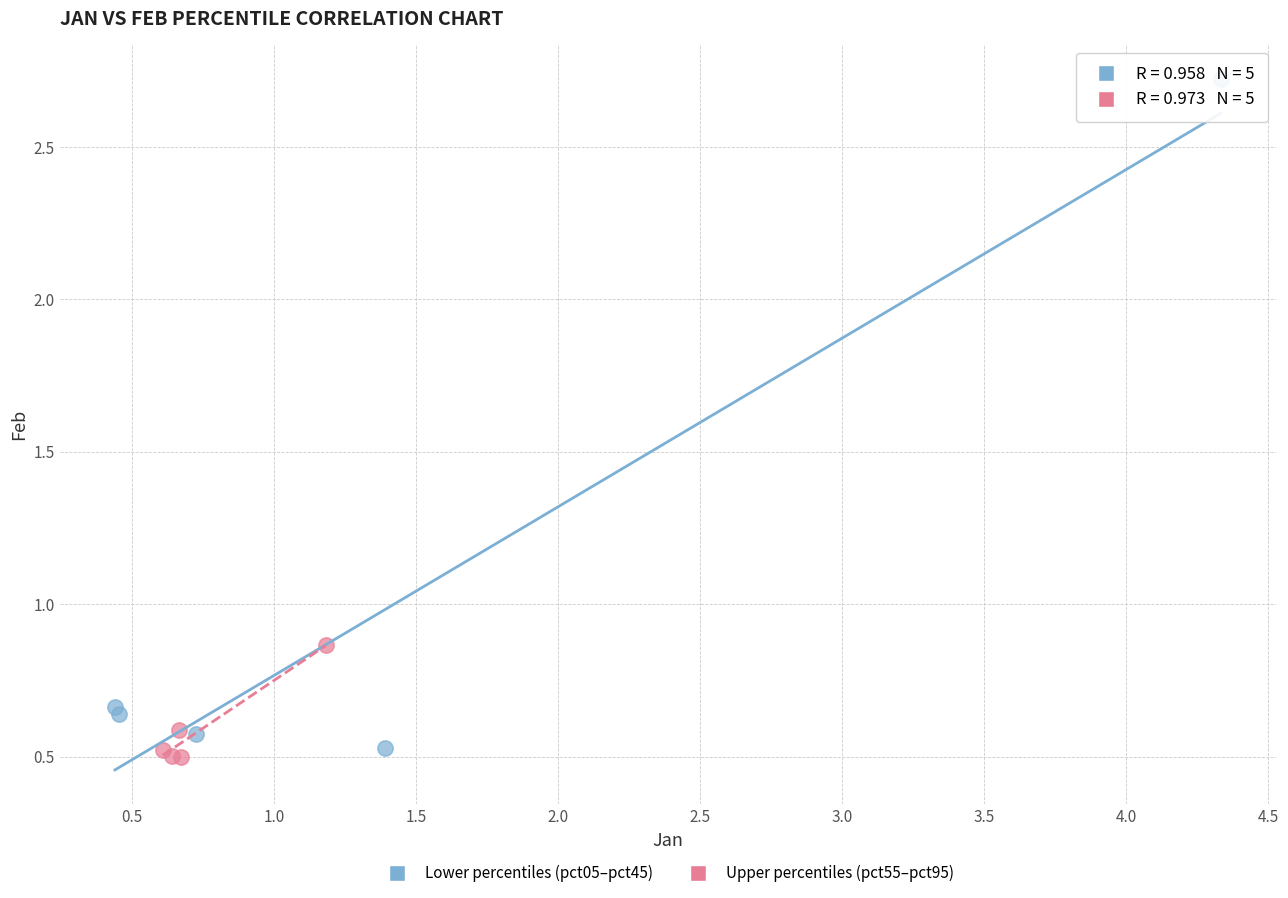

Which series contains the highest Y value?

Lower percentiles (pct05–pct45)